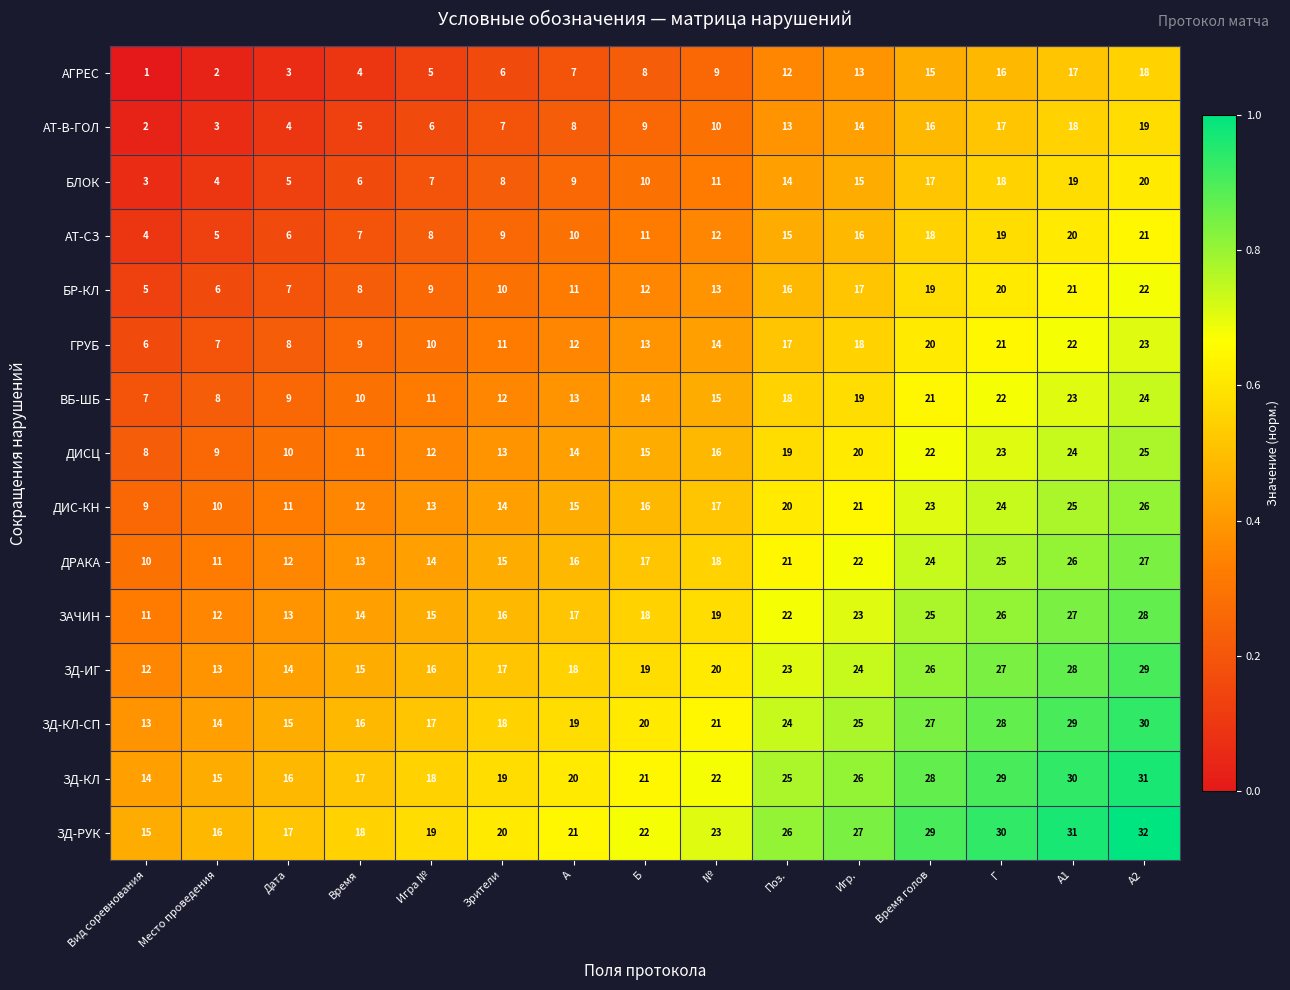

What is the sum of all ДИСЦ values?

241